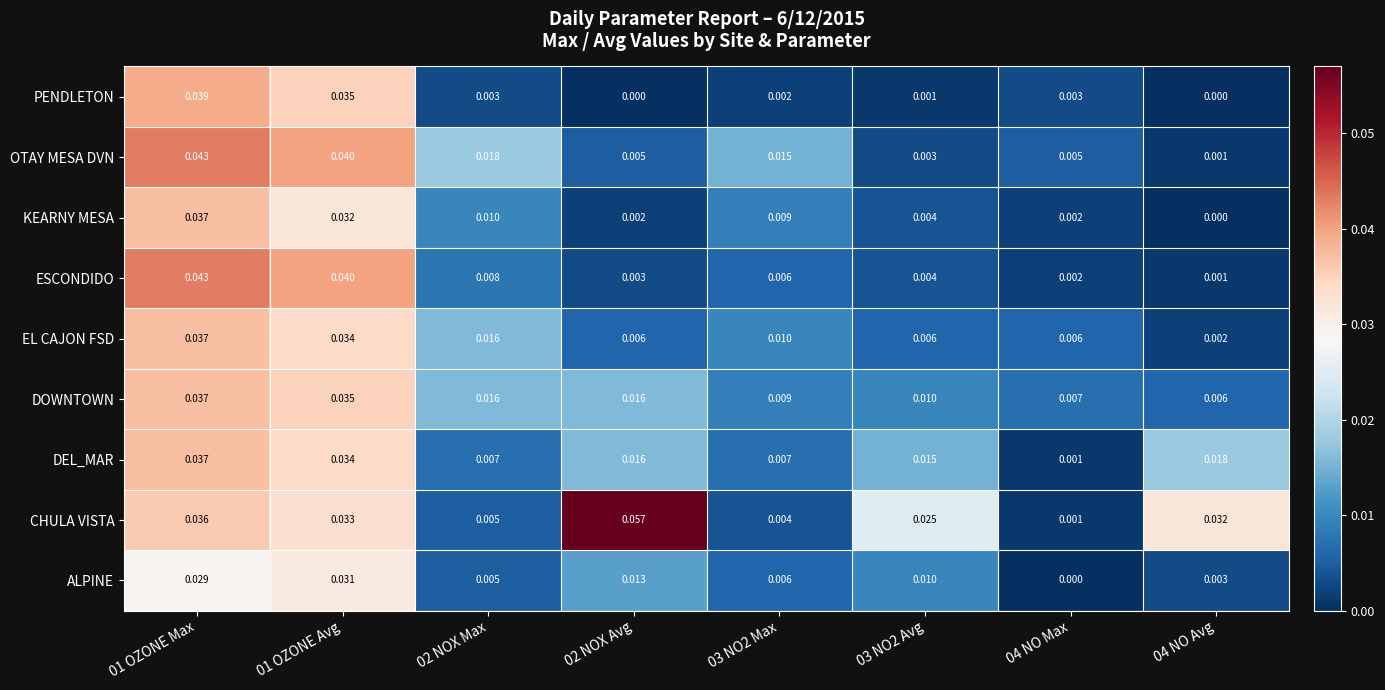

Which series changed the most between 04 NO Max and 04 NO Avg?

CHULA VISTA